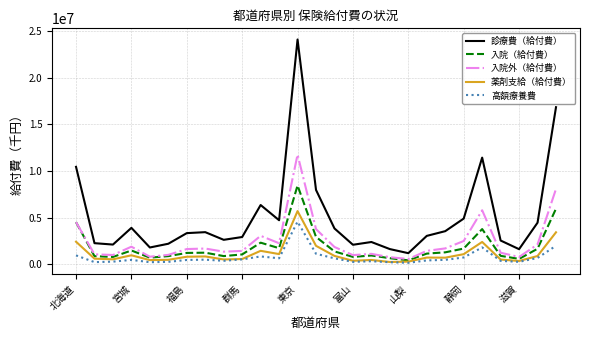

What are all the series names shown in the legend?

診療費（給付費）, 入院（給付費）, 入院外（給付費）, 薬剤支給（給付費）, 高額療養費